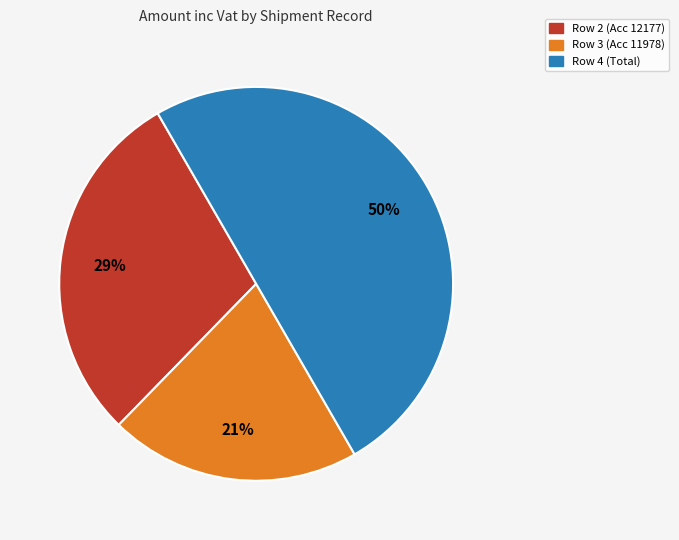

Is the sum of Row 4 (Total) and Row 3 (Acc 11978) greater than half?

Yes